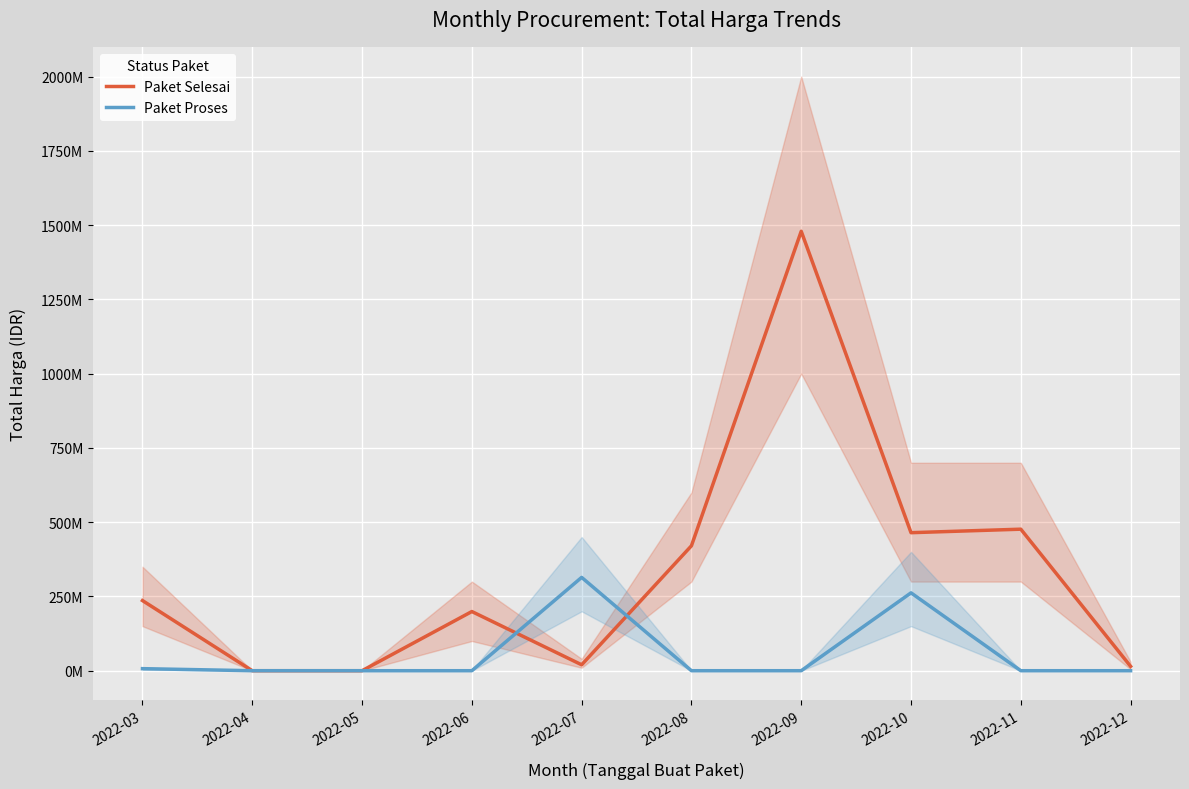

What is the total value across all series at 2022-08?

420475000